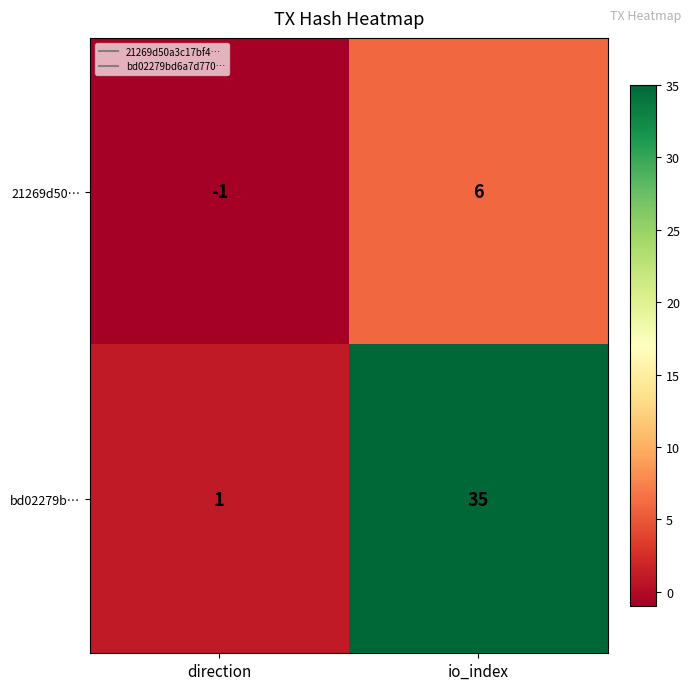

Which series has the largest total across all categories?

bd02279b…